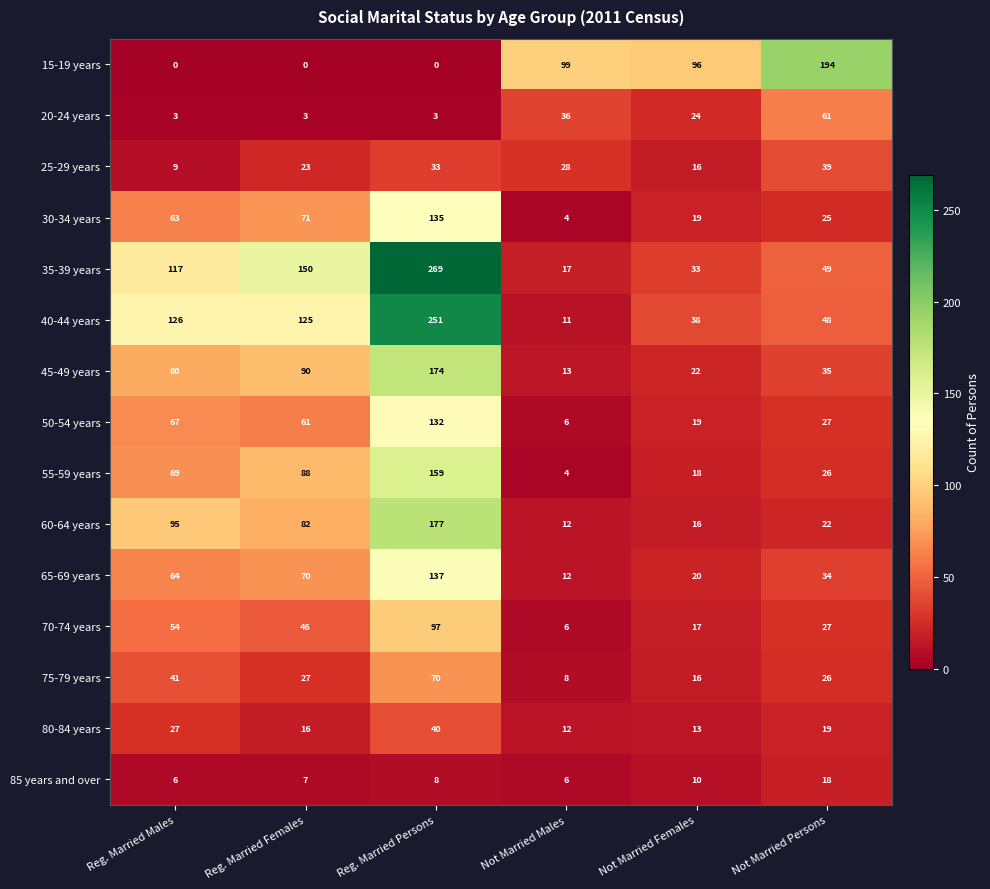

What is the approximate value of 45-49 years at Not Married Persons, to the nearest 5?

35